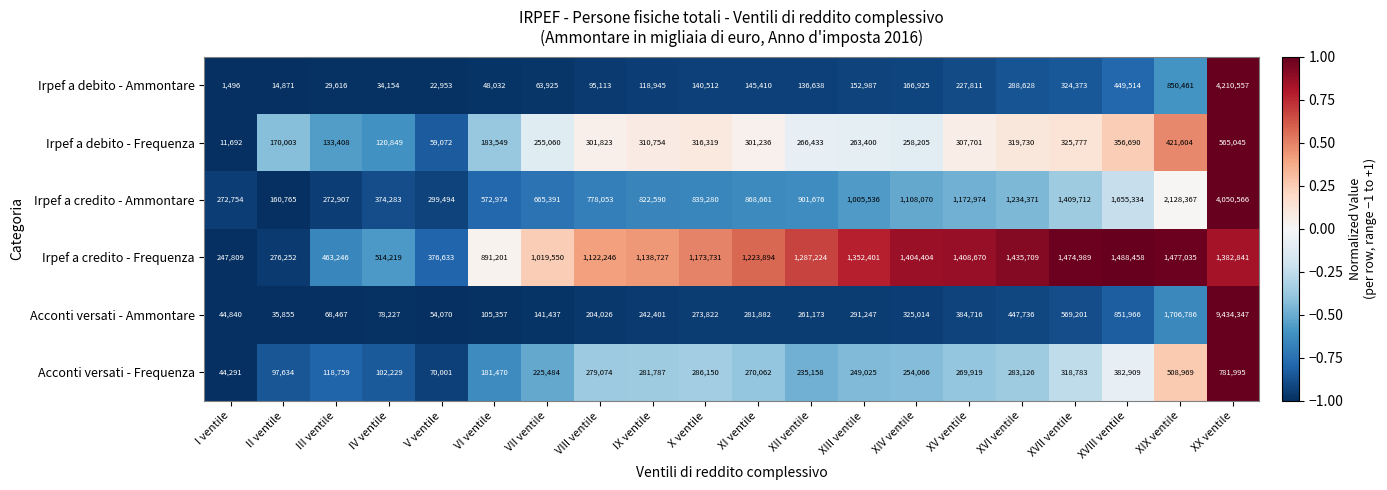

True or false: Irpef a debito - Frequenza has a value of 183549 at VI ventile.

True